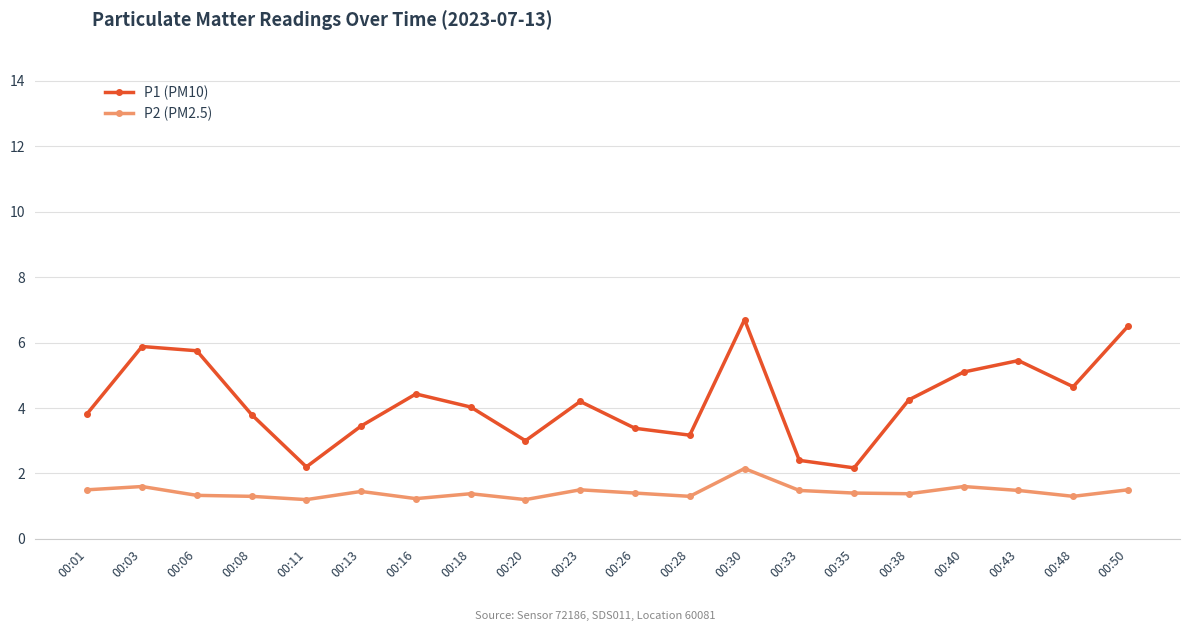

Which series has the largest total across all categories?

P1 (PM10)